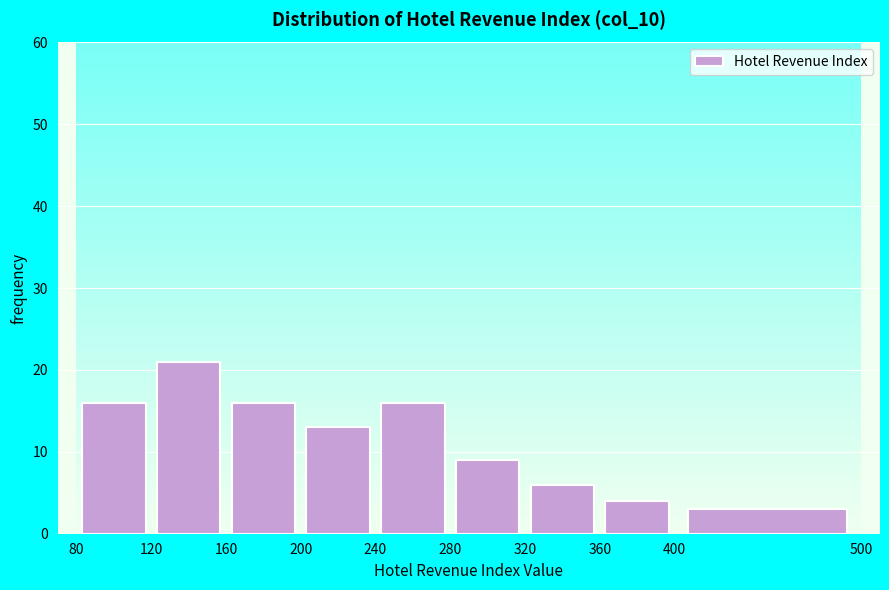

Reading left to right, transcribe this chart: for each bar, give the range it covers on the x-axis and its height. The values are not printed on the chart, so give them approximately, as read against the axis.

80 to 120: 16
120 to 160: 21
160 to 200: 16
200 to 240: 13
240 to 280: 16
280 to 320: 9
320 to 360: 6
360 to 400: 4
400 to 500: 3